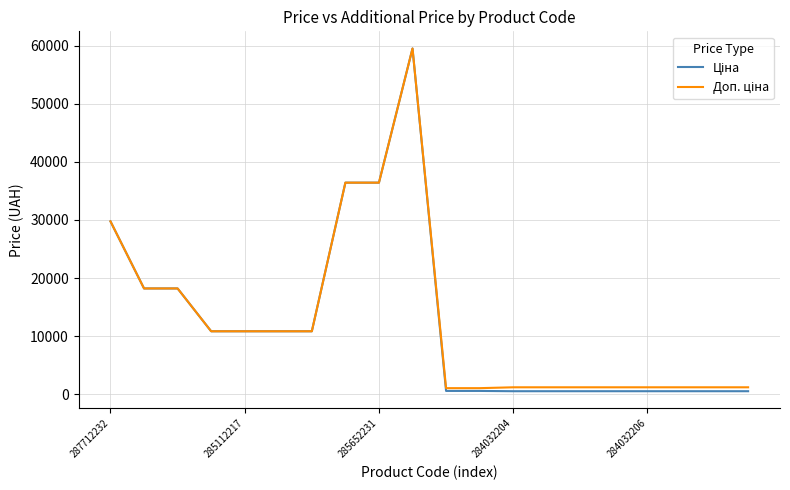

What is the maximum value shown in the chart?

59523.0